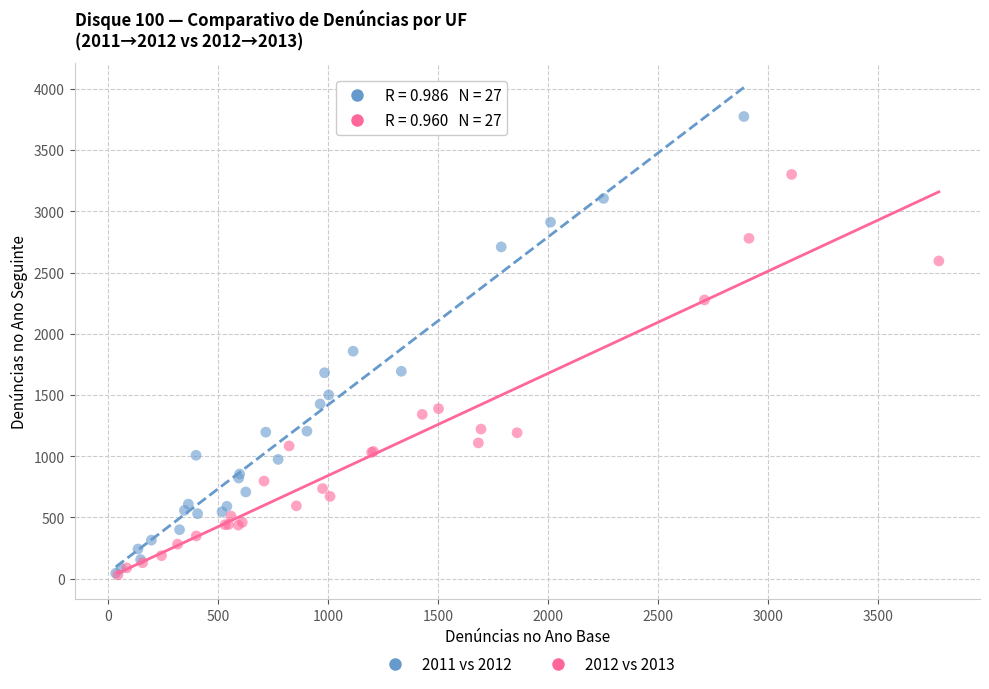

Which series has the widest spread of Y values?

2011 vs 2012